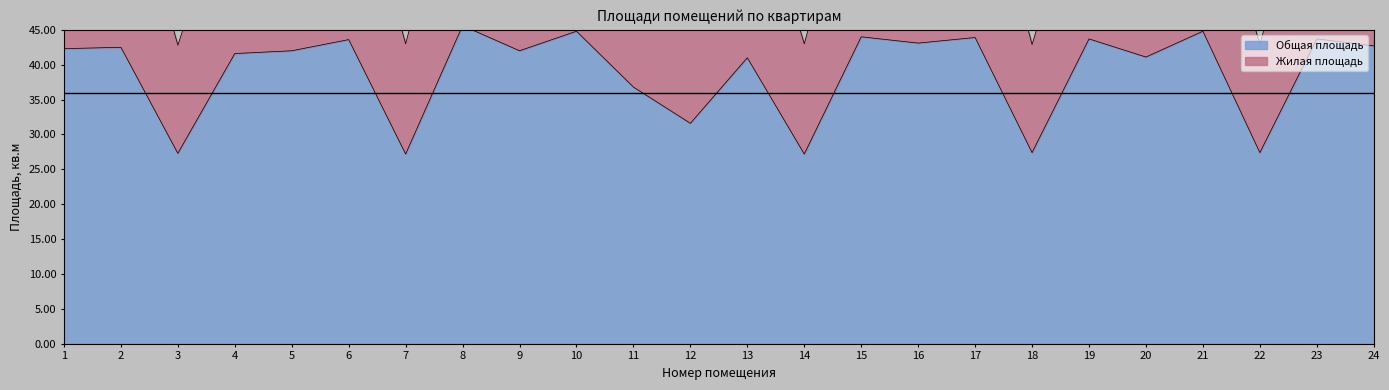

Where is the first local minimum for Общая площадь?

3